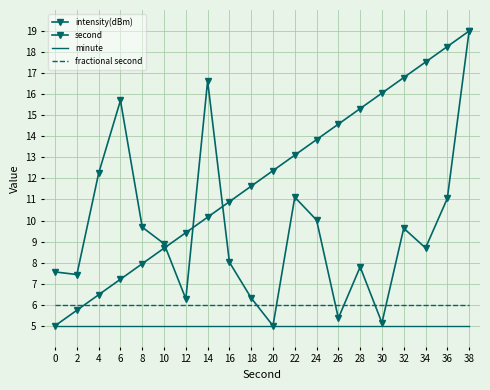

At which label does intensity(dBm) reach its peak?

38